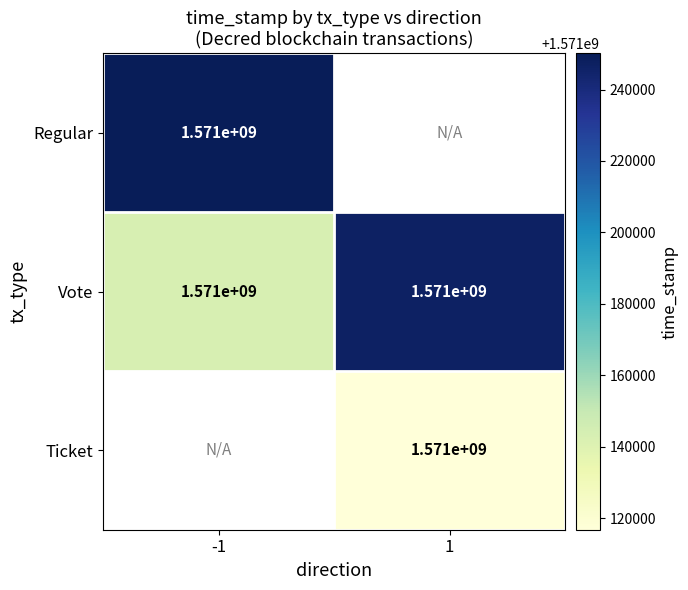

What is the sum of the Vote values at 1 and -1?

3142000000